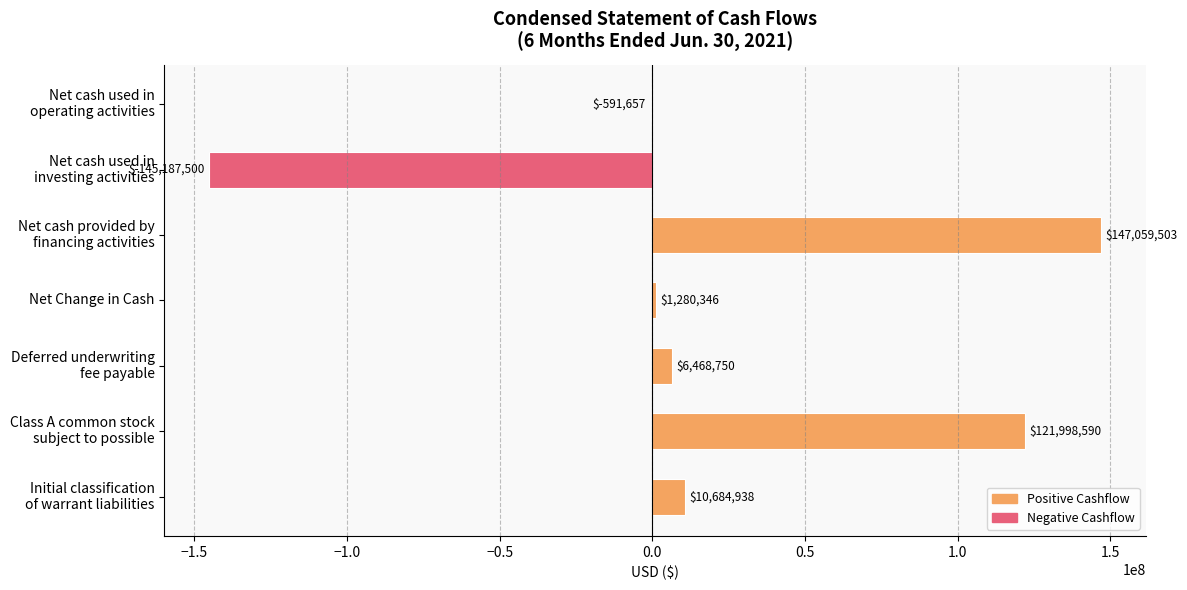

Where is the data nearest to the value 936001?

Net Change in Cash